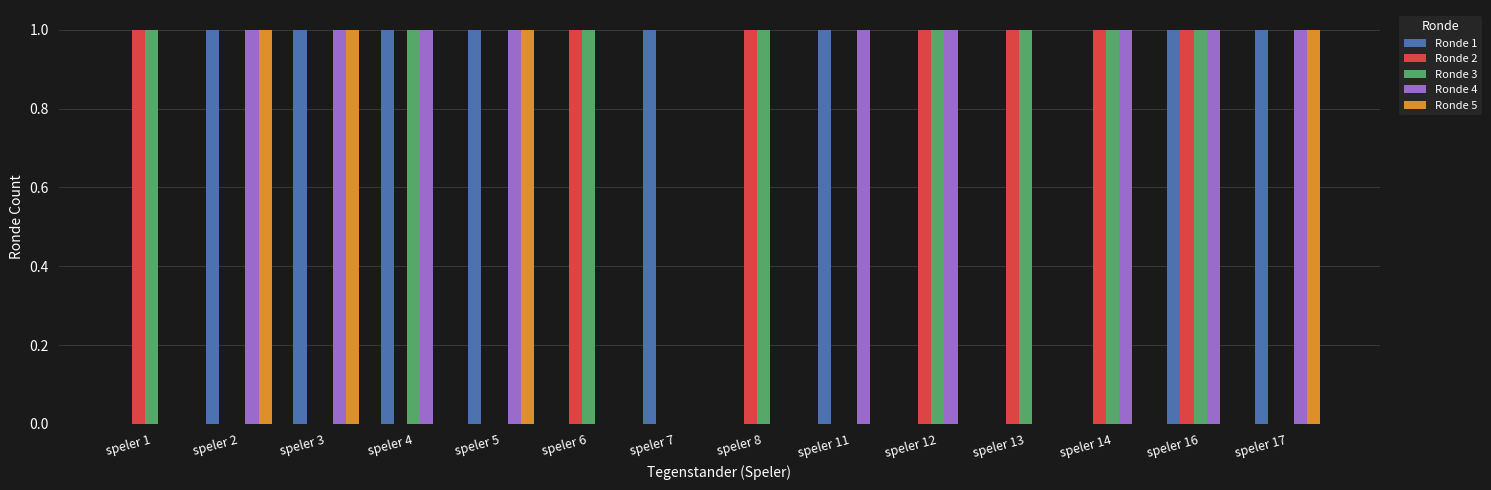

What is the total value across all series at speler 13?

2